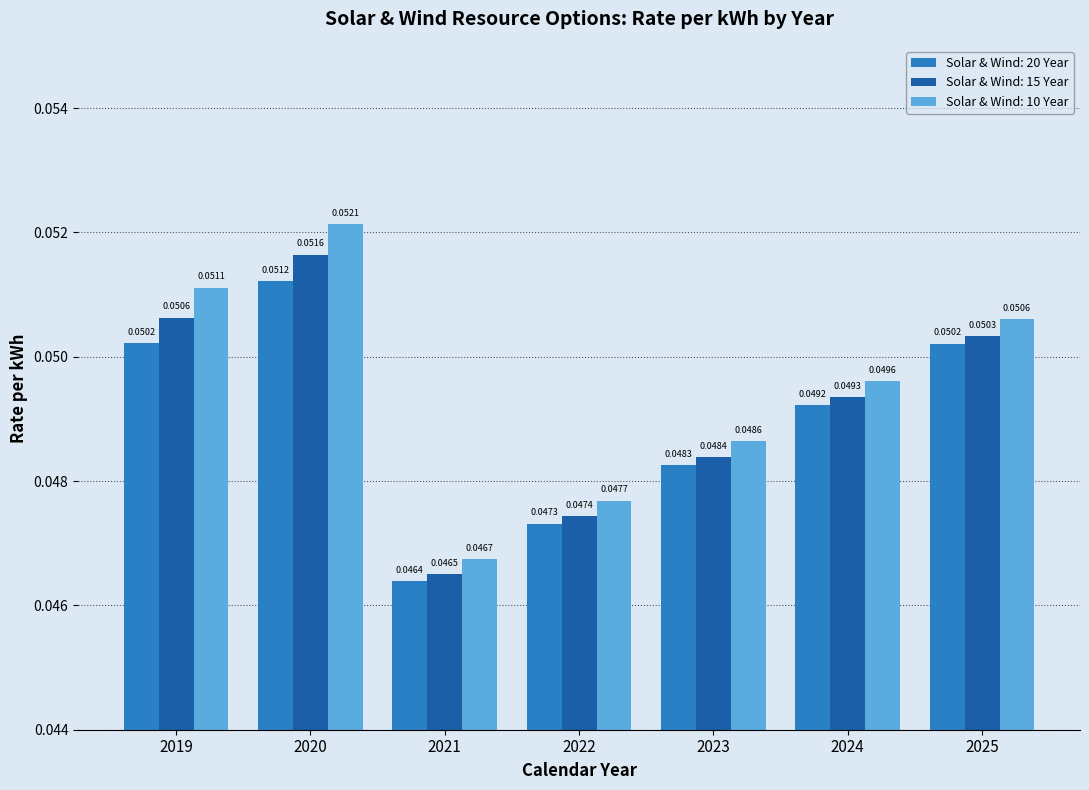

What is the sum of all Solar & Wind: 15 Year values?

0.3